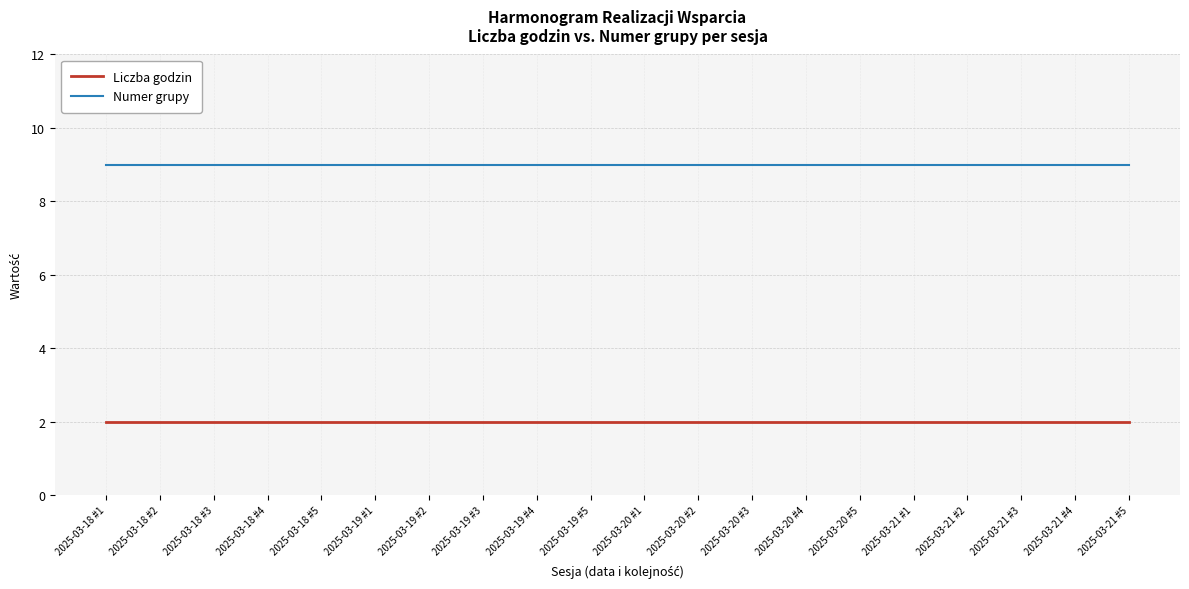

True or false: Numer grupy and Liczba godzin cross at least once.

False